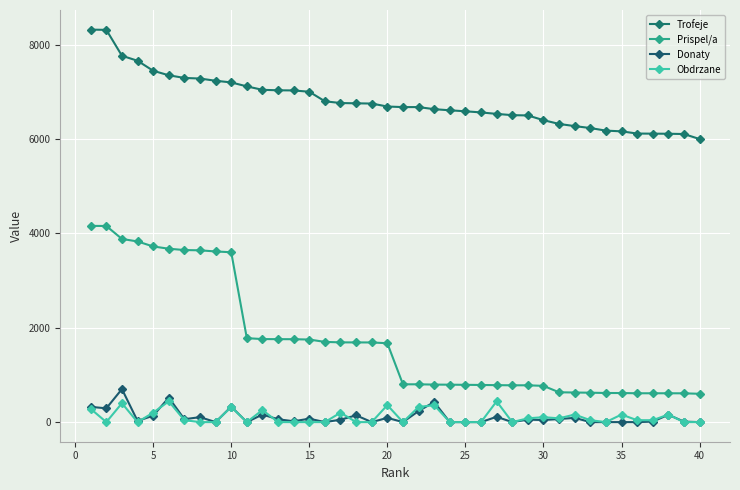

How many lines are shown in the chart?

4